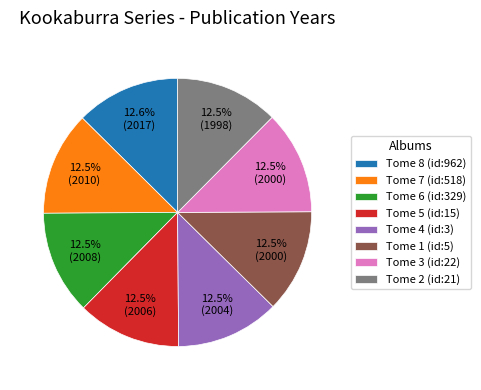

How many segments does this pie chart have?

8